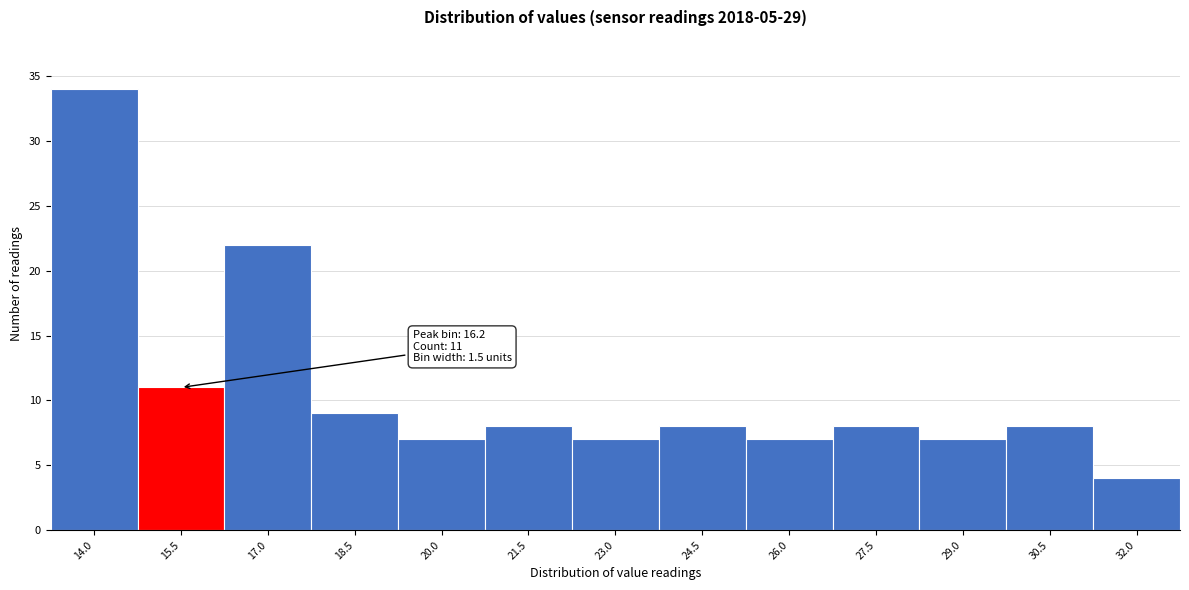

Reading left to right, what are all the values shown in this chart?

34	11	22	9	7	8	7	8	7	8	7	8	4